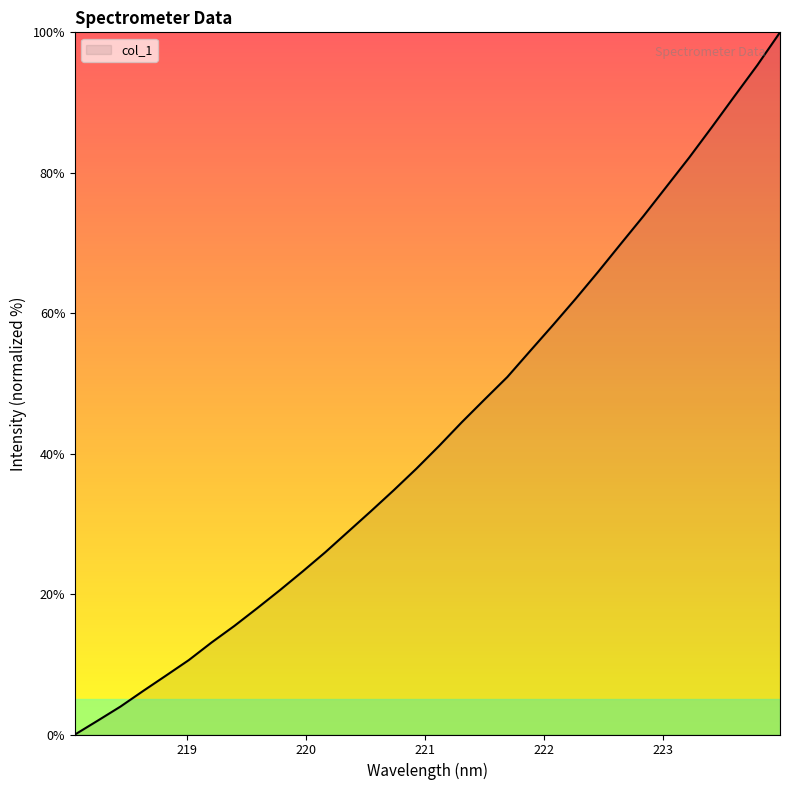

Count the number of values greater than 41.

16